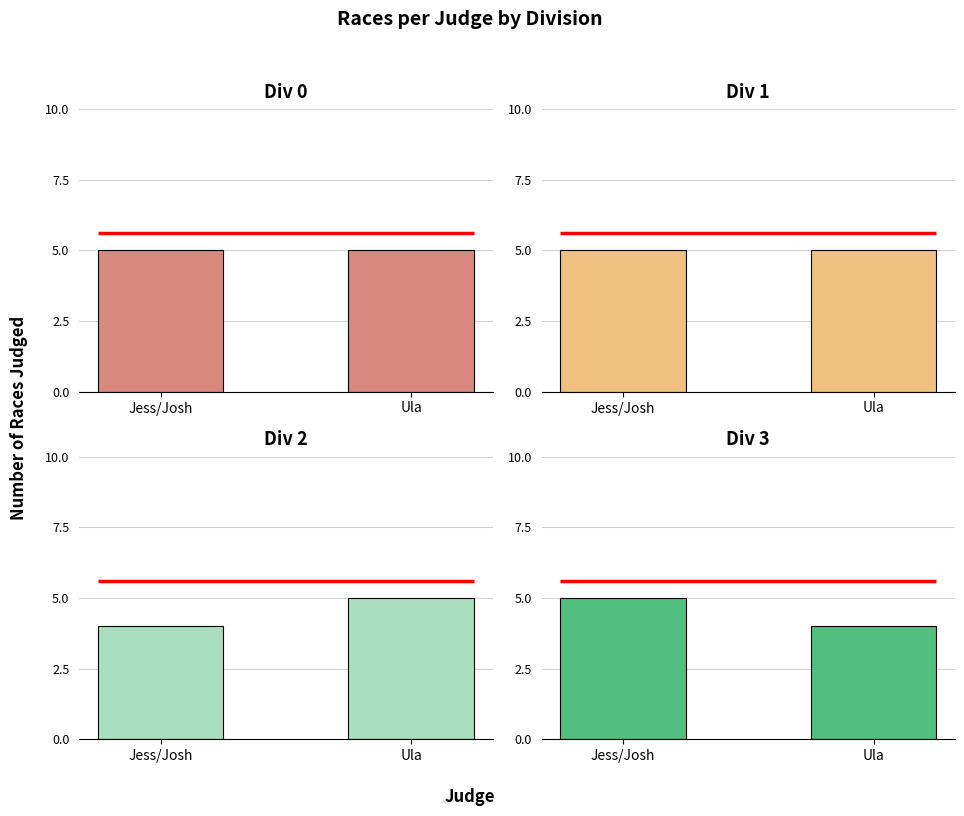

The Div 0 series shows 8 at Ula. True or false?

False